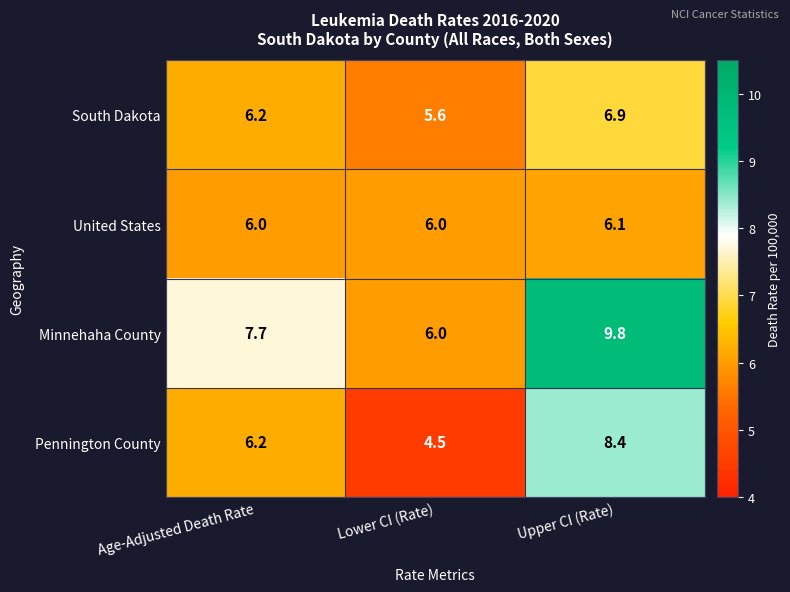

Which series has the widest spread of values?

Pennington County